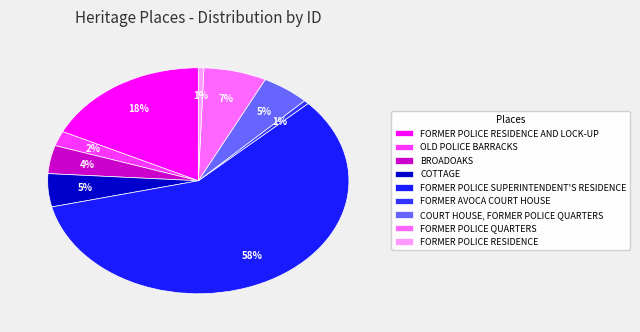

How many slices are in this pie chart?

9